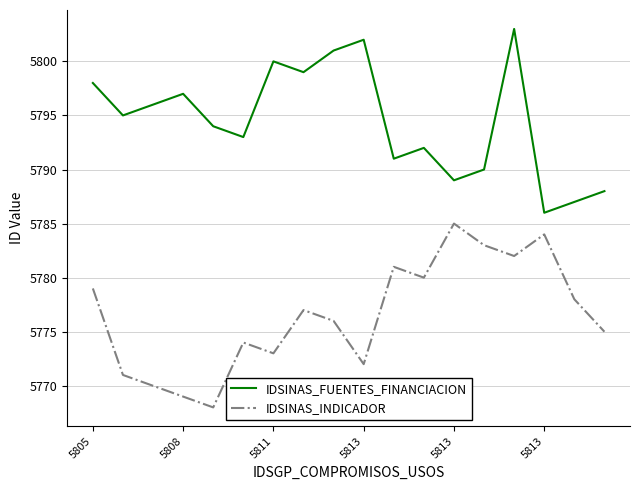

List the series in order of their peak value, highest first.

IDSINAS_FUENTES_FINANCIACION, IDSINAS_INDICADOR